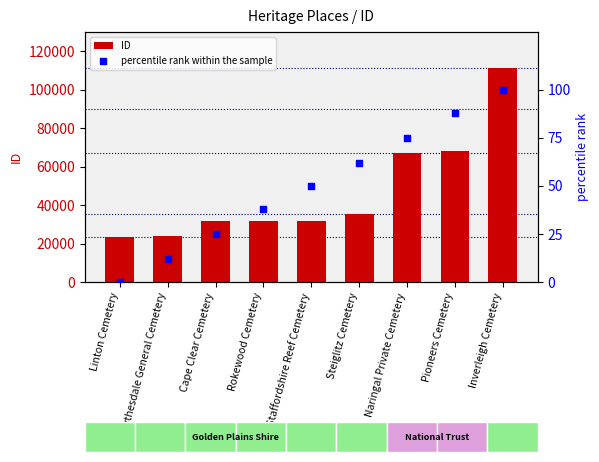

At how many categories does at least one series exceed 80906?

1